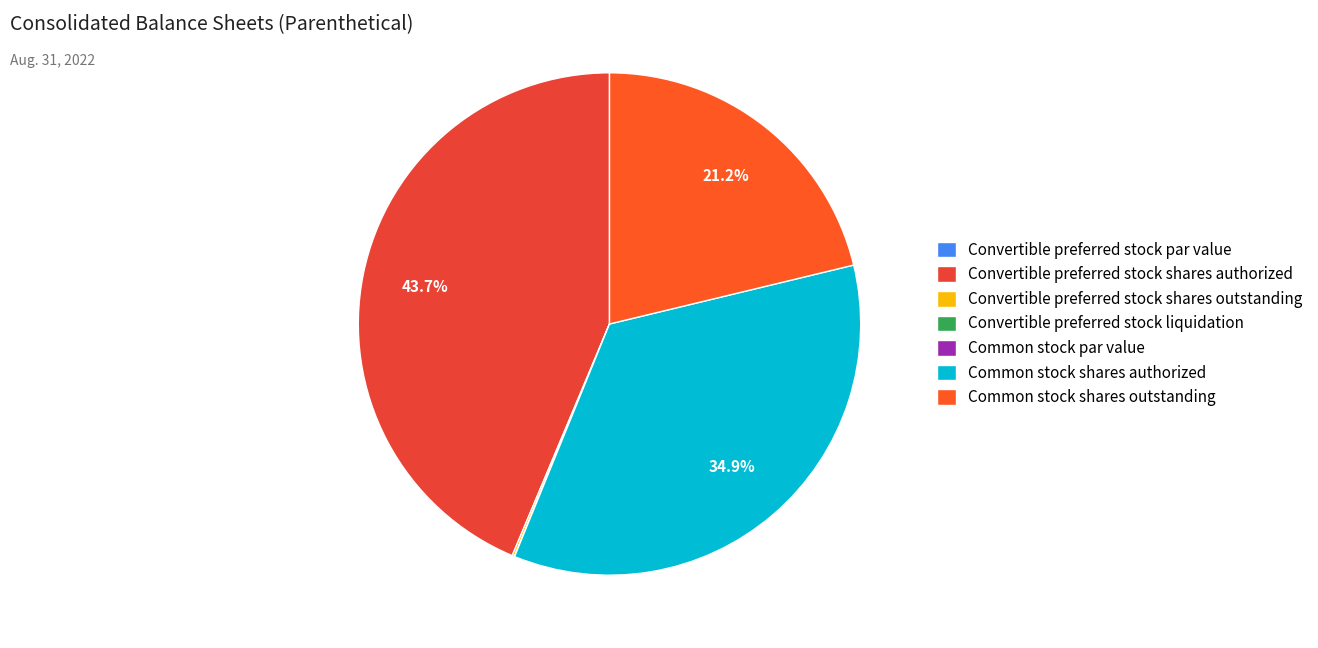

Which slice is the largest?

Convertible preferred stock shares authorized